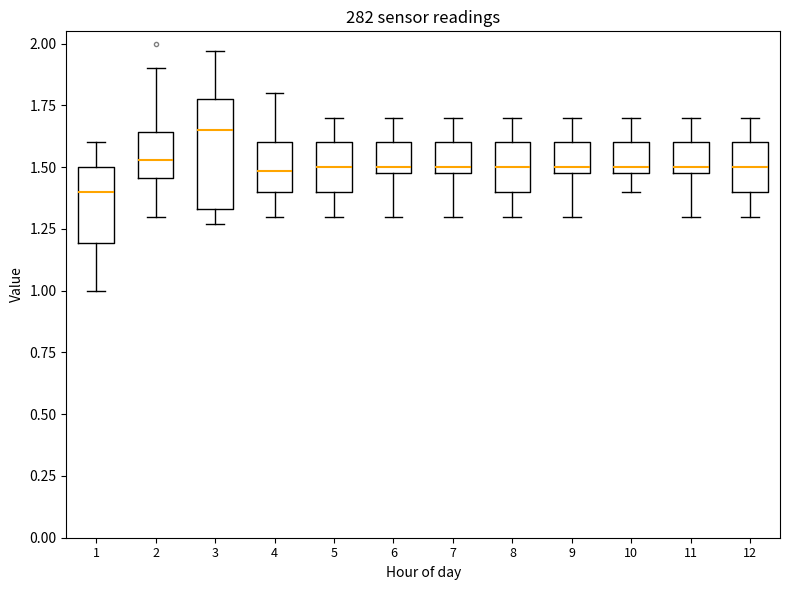

Which box's median line is the lowest?

1